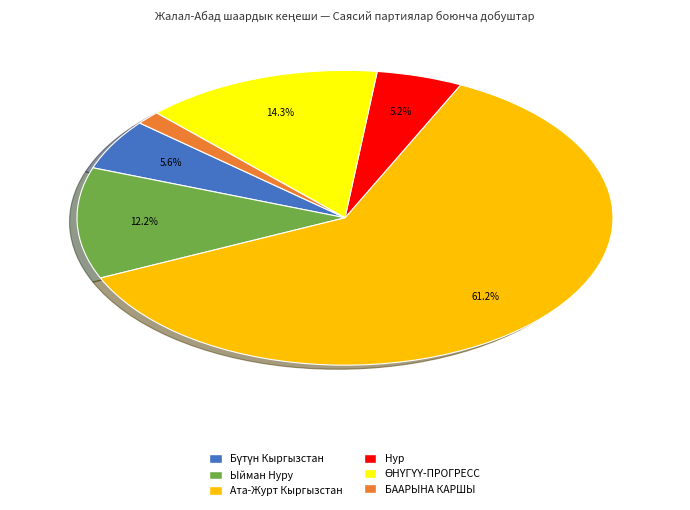

How much of the chart is everything except Ыйман Нуру?

87.8%